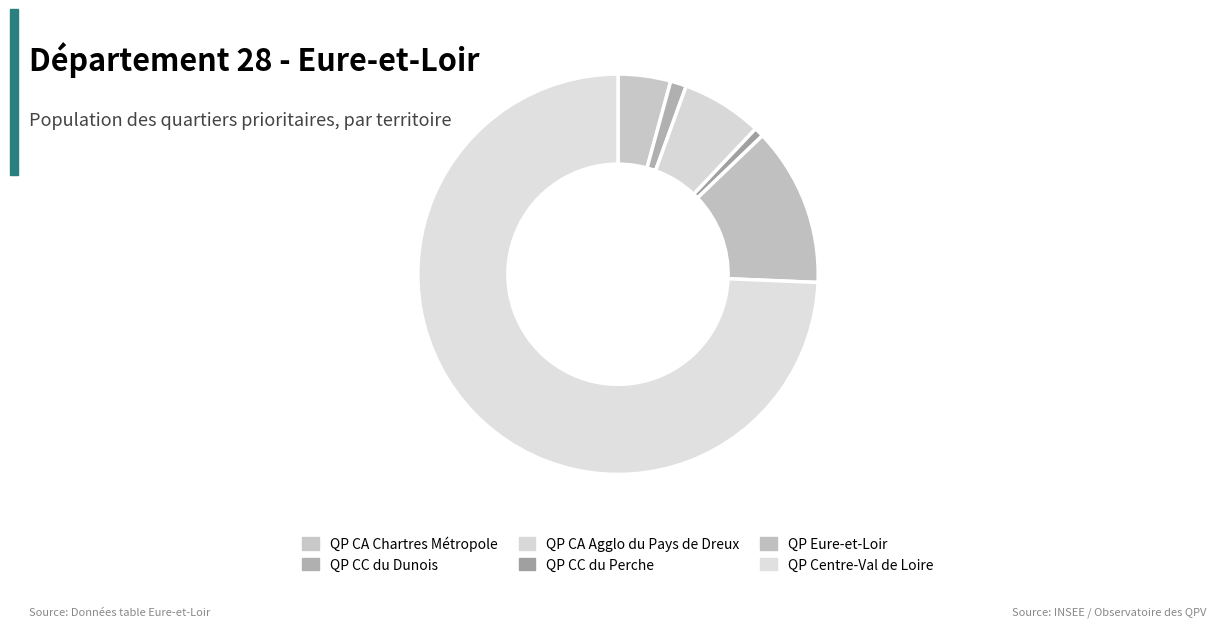

Count the number of slices in the pie.

6